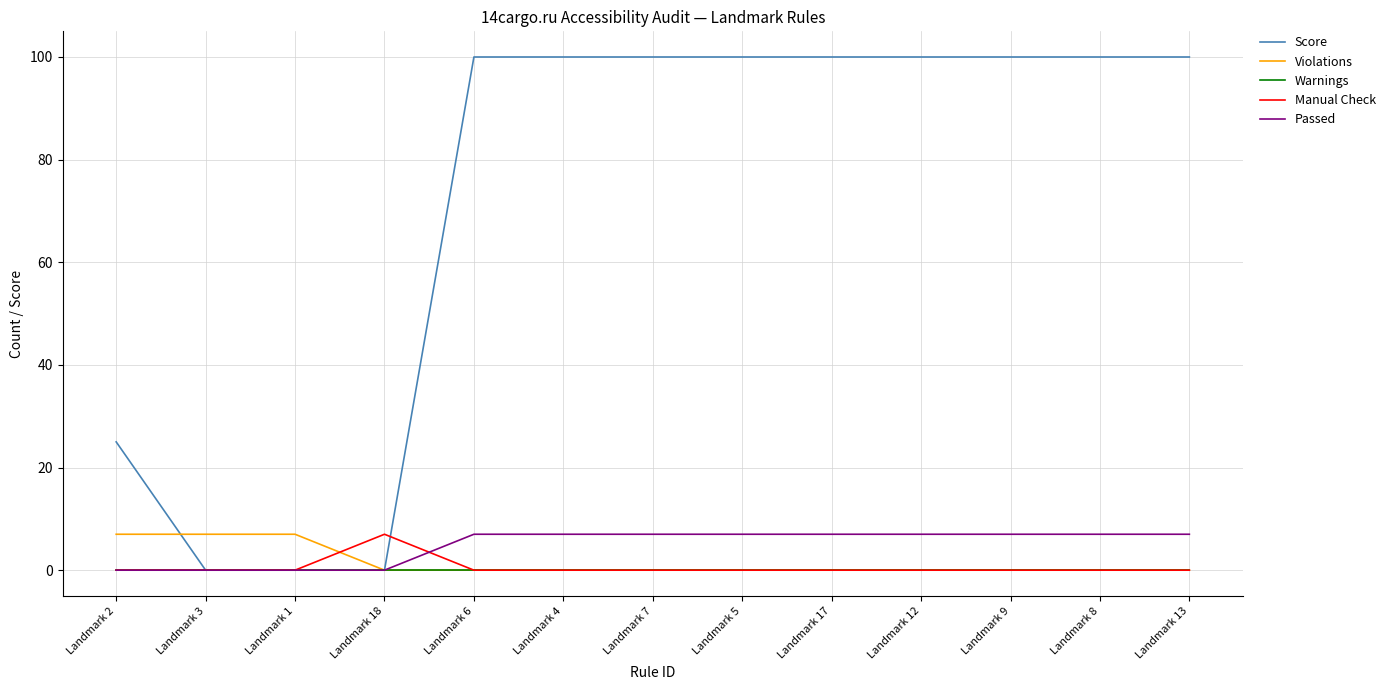

Is it true that Violations equals 0 at Landmark 8?

True